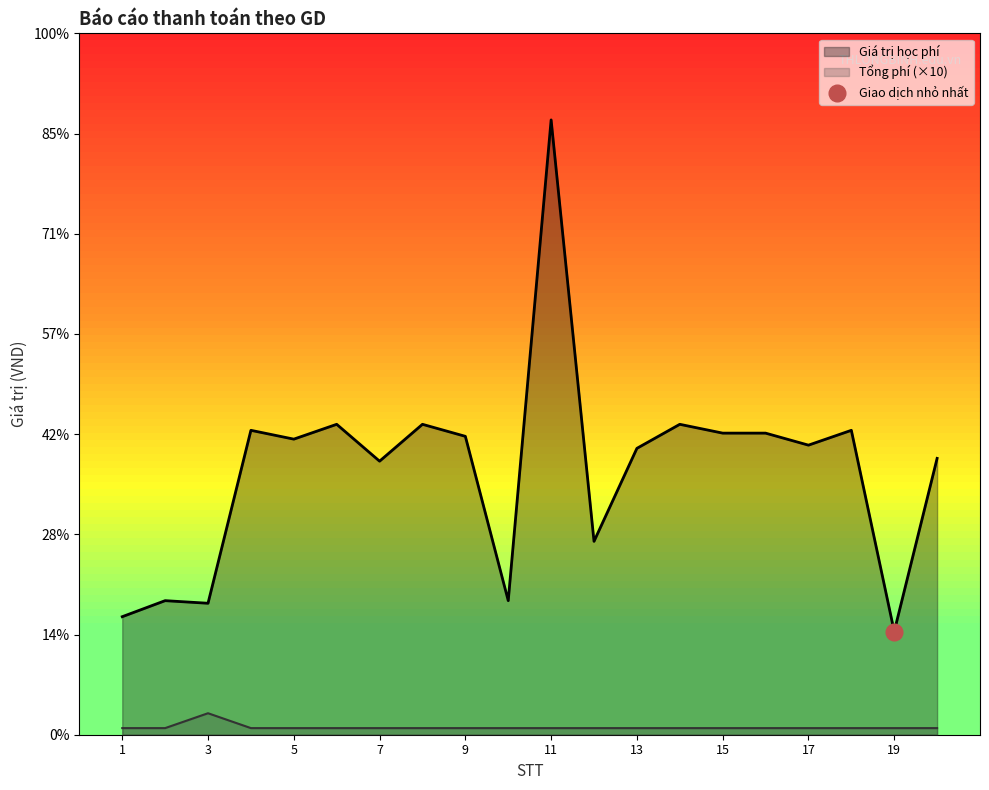

At which category does Giá trị học phí reach its first local valley?

3